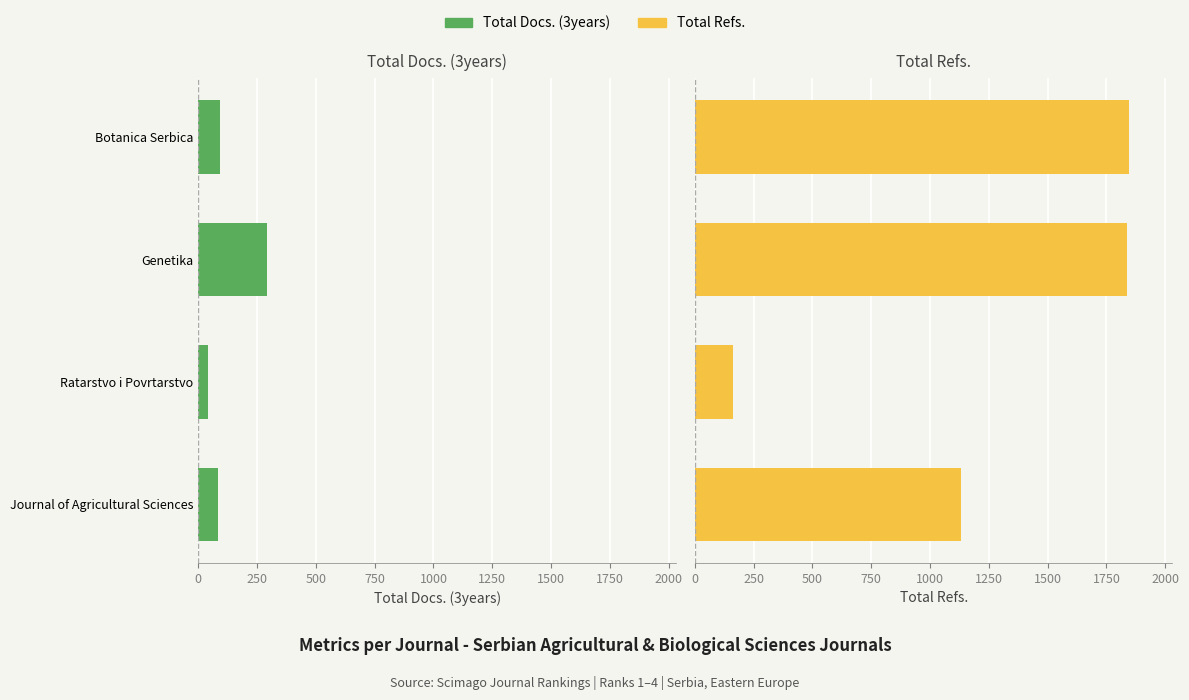

What is the difference between the second highest and minimum values in the Total Refs. series?

1675